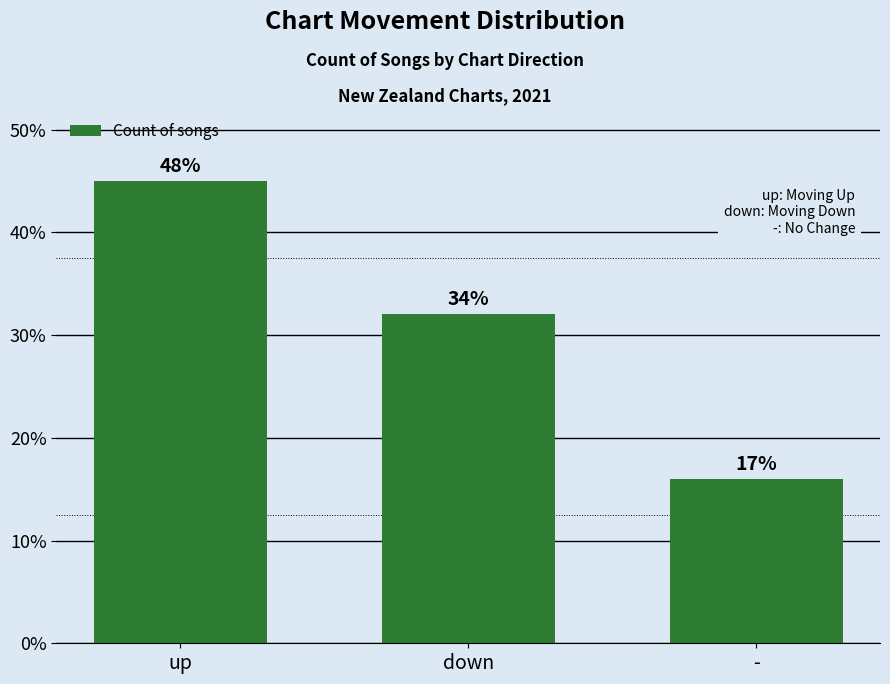

What is the label of the 1st bar from the right?

-